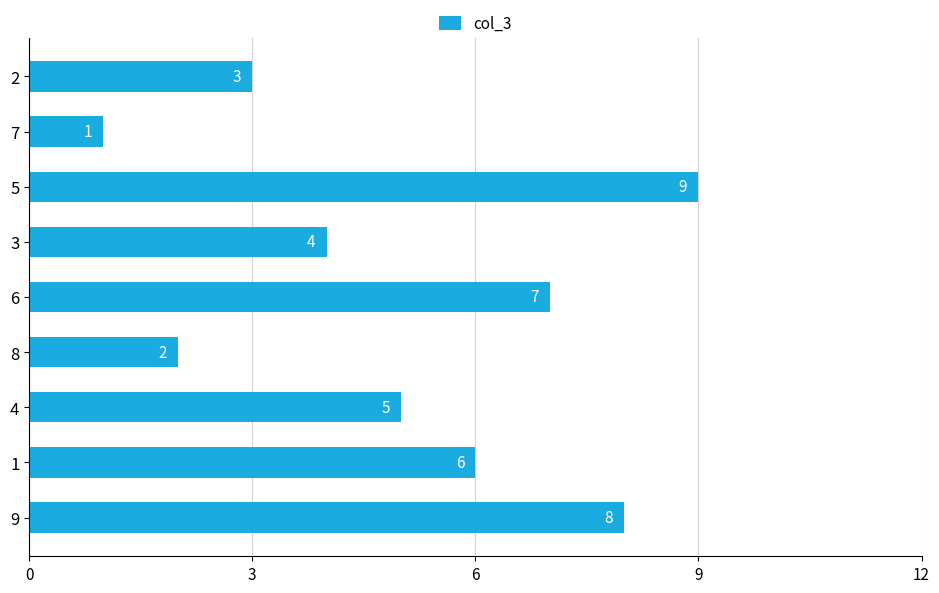

What is the average value?

5